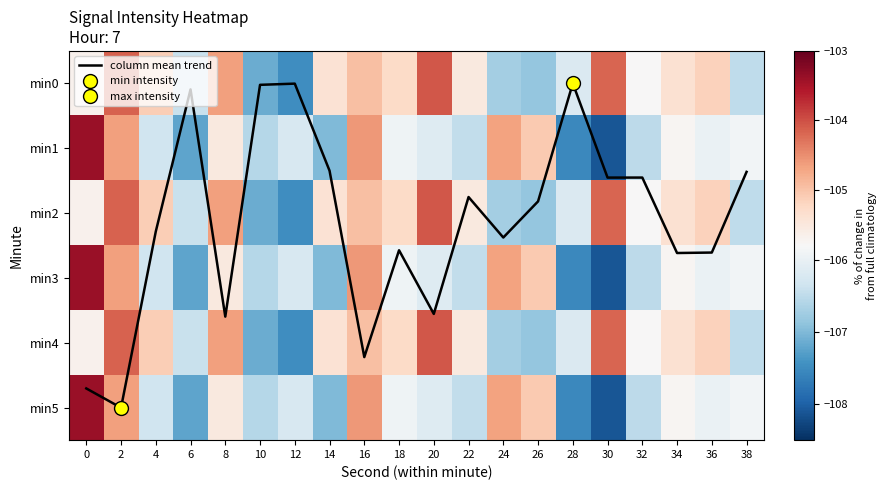

At 34, list the series in order from largest to smallest.

column mean trend, min0, min2, min4, min1, min3, min5